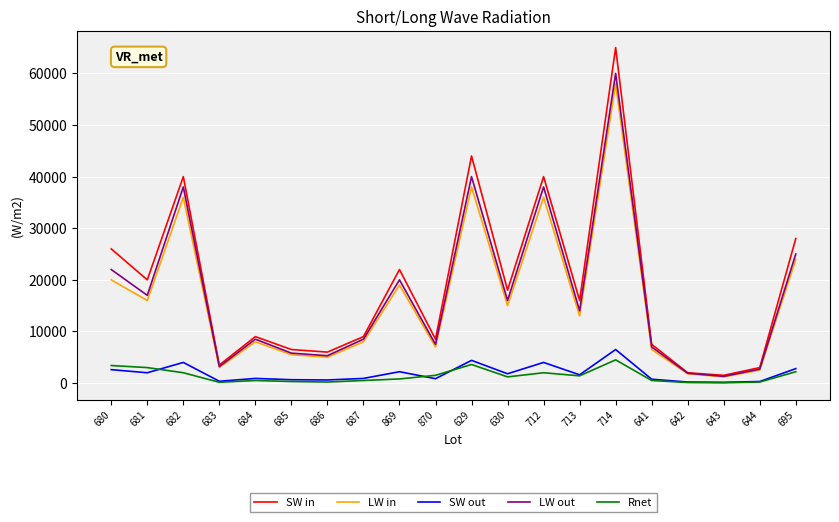

At which category is the sum across all series the highest?

714